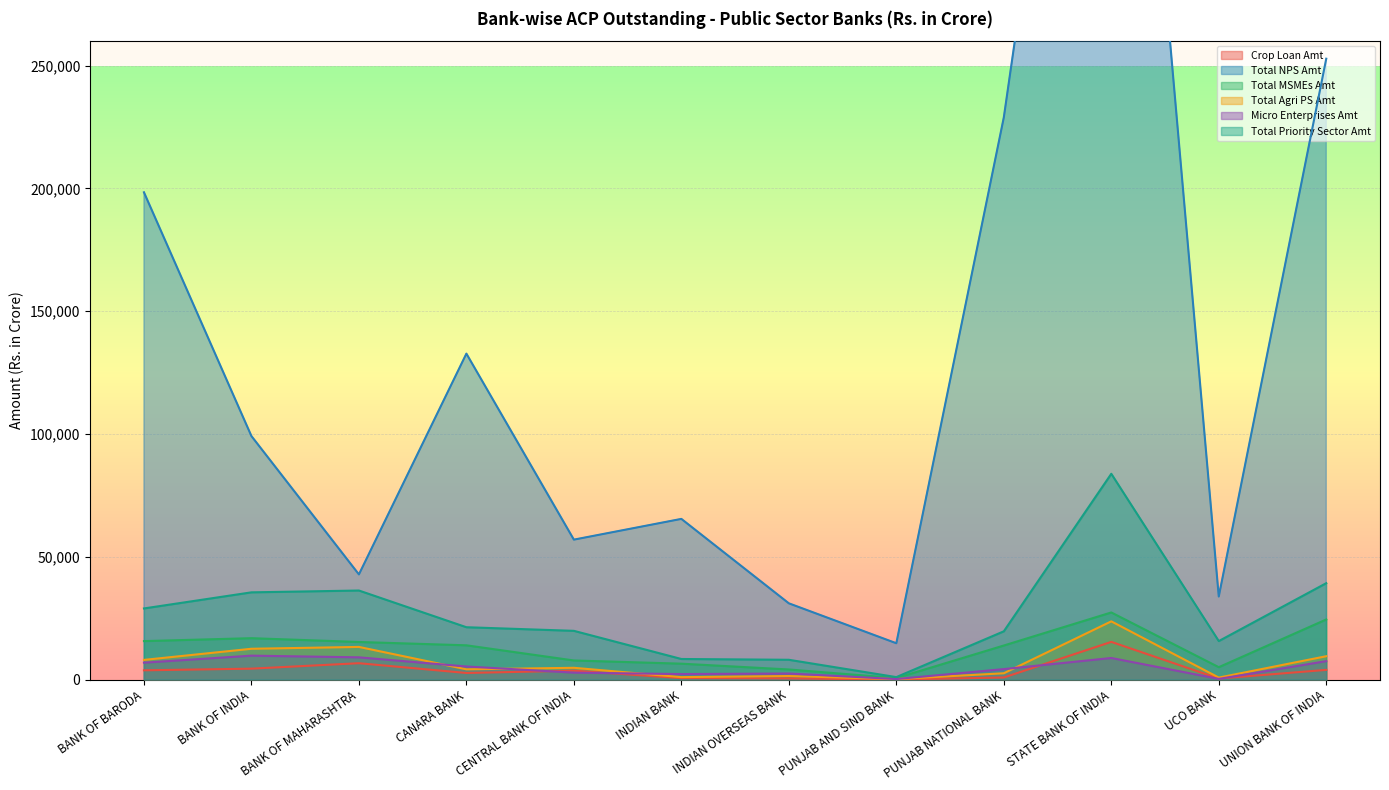

Which series has the largest total across all categories?

Total NPS Amt